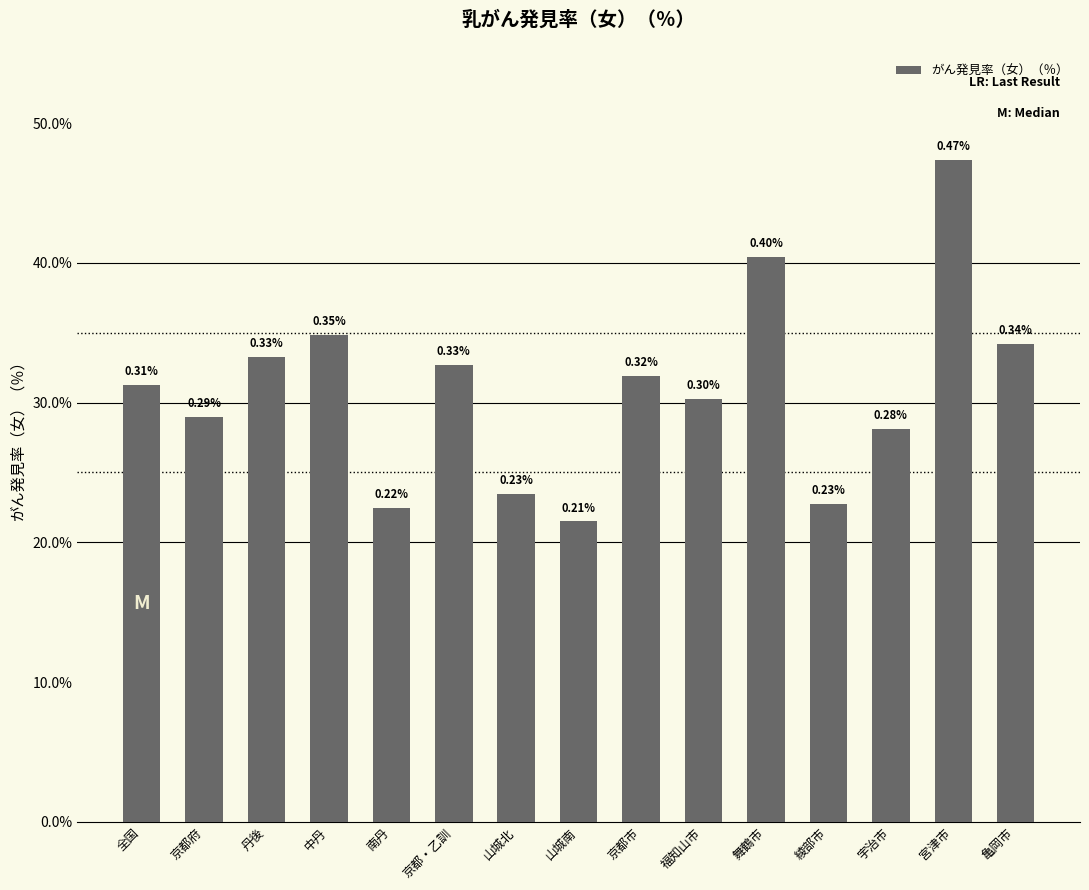

Are the bars horizontal?

No